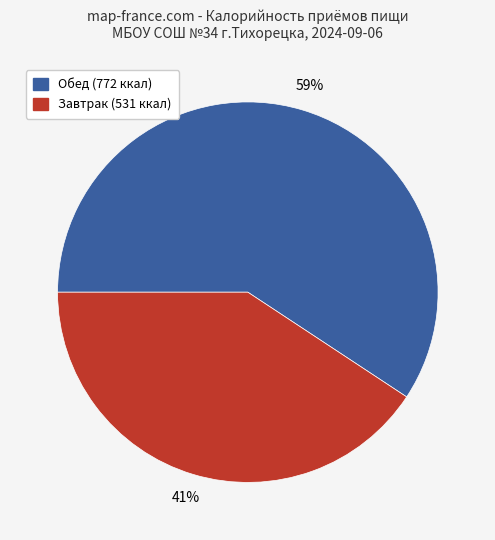

To the nearest percent, what is the average slice percentage?

50%